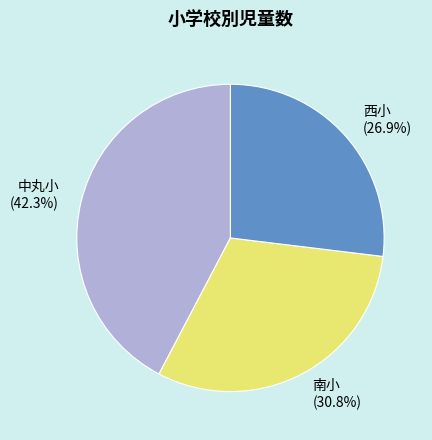

Does 西小 account for over 50% of the chart?

No